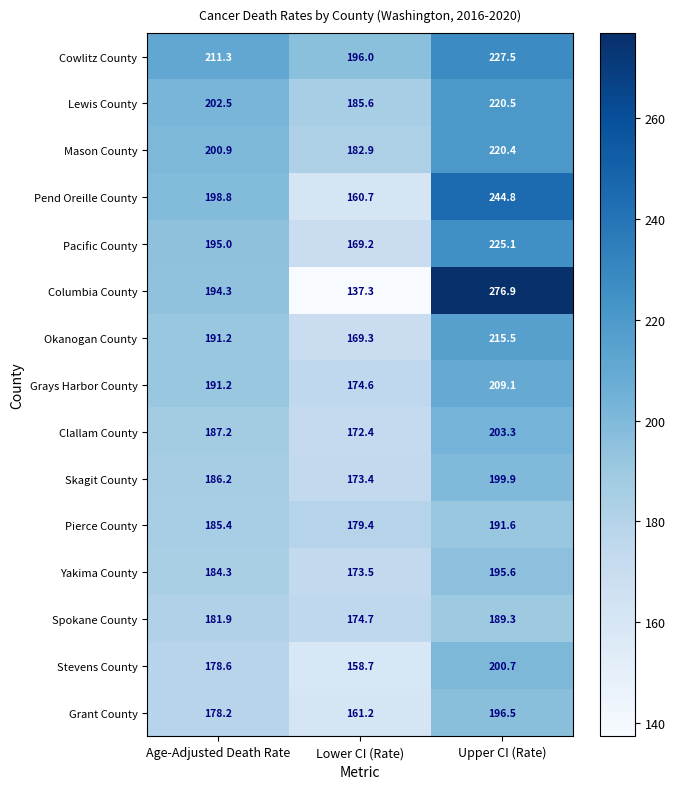

What is the sum of the Lewis County values at Age-Adjusted Death Rate and Lower CI (Rate)?

388.1